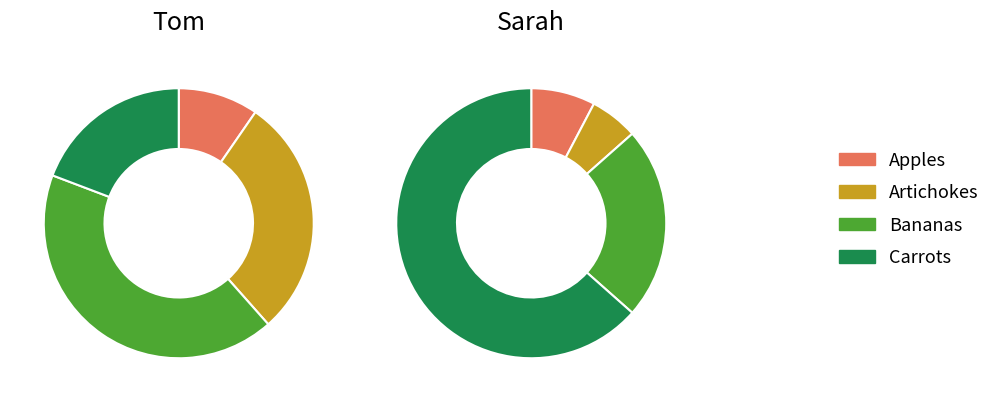

Count the number of slices in the pie.

4